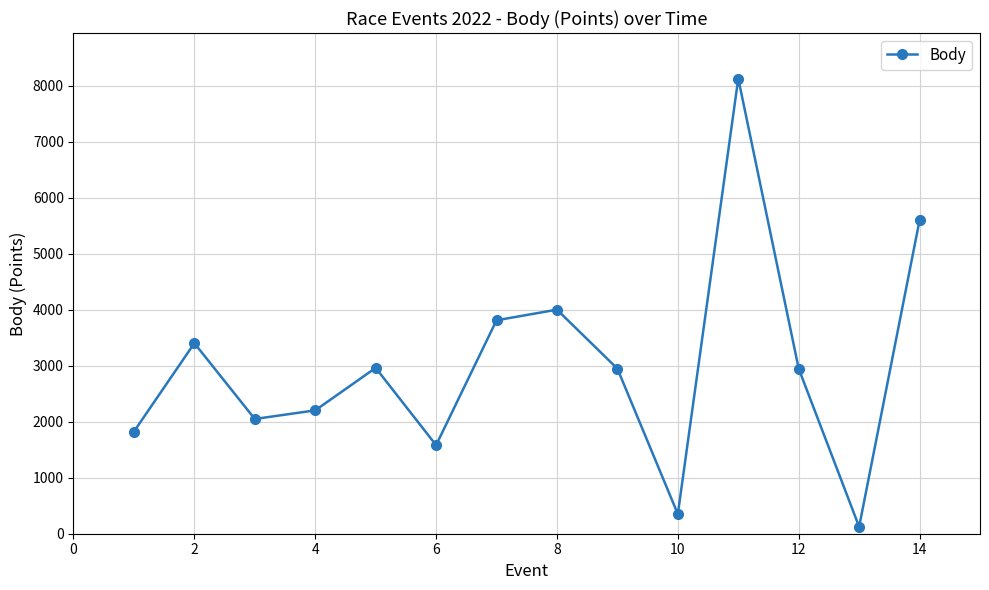

What is the difference between the maximum and minimum values?

8008